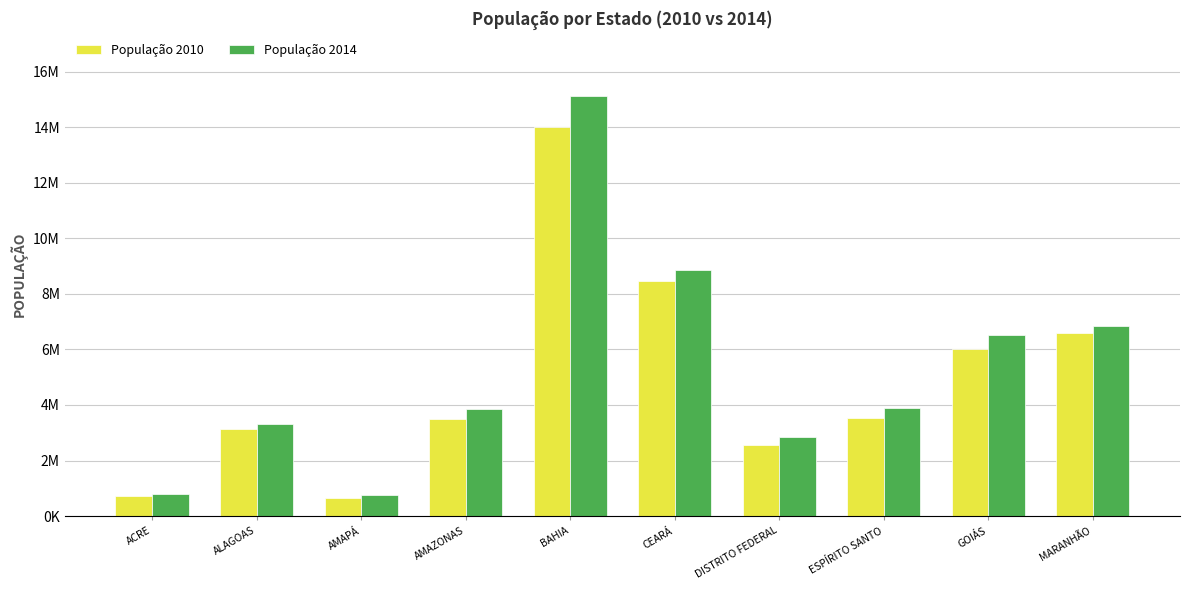

What are all the series names shown in the legend?

População 2010, População 2014